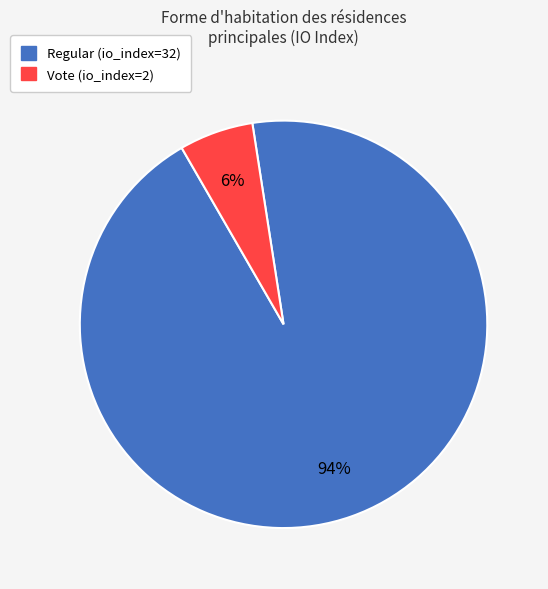

To the nearest percent, what is the average slice percentage?

50%